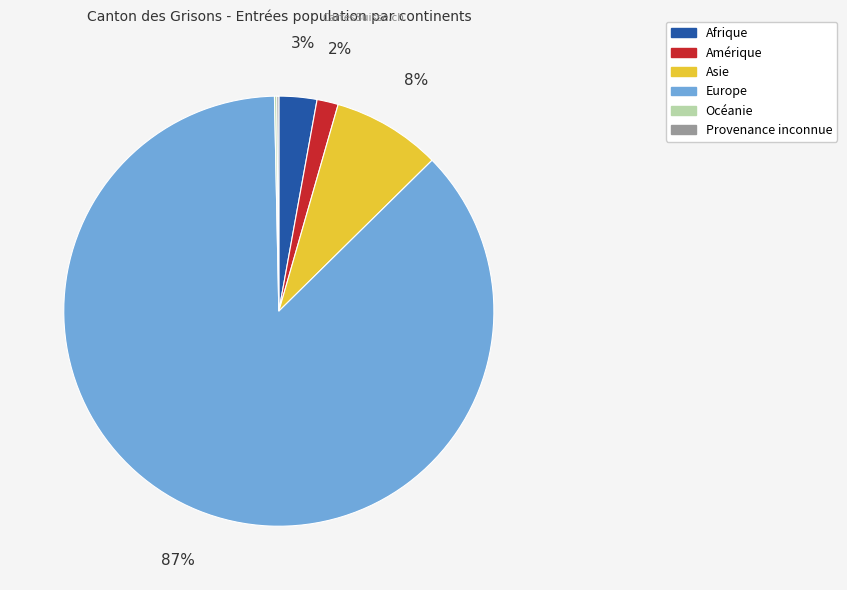

Which category accounts for the majority?

Europe